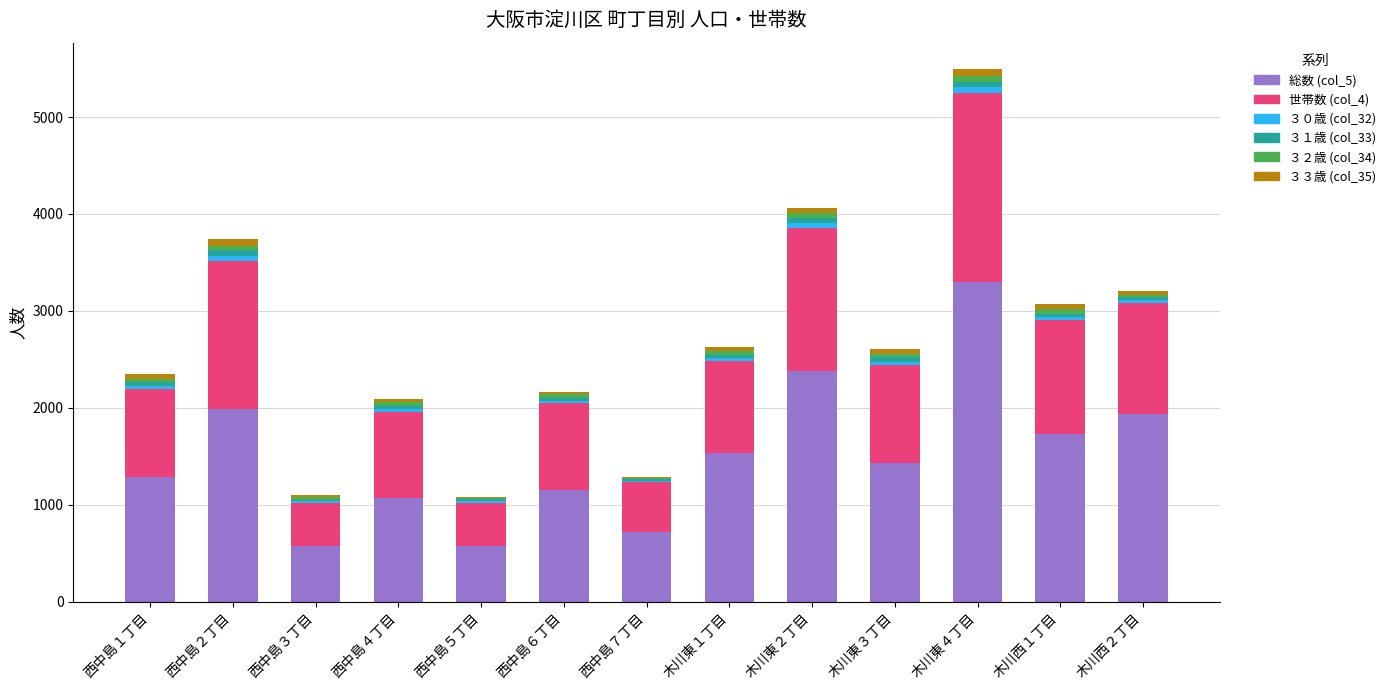

Where does the 総数 (col_5) series first go above 1432?

西中島２丁目